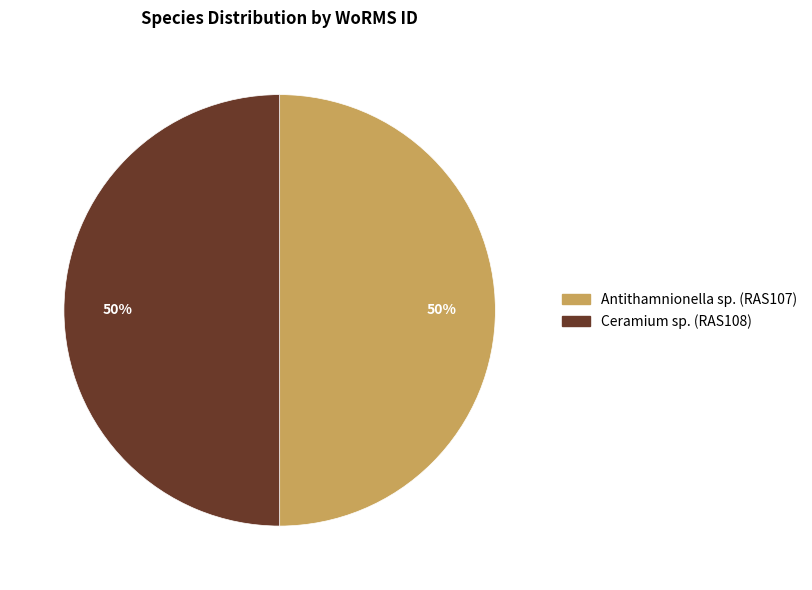

Combined, do Ceramium sp. (RAS108) and Antithamnionella sp. (RAS107) account for over 50%?

Yes